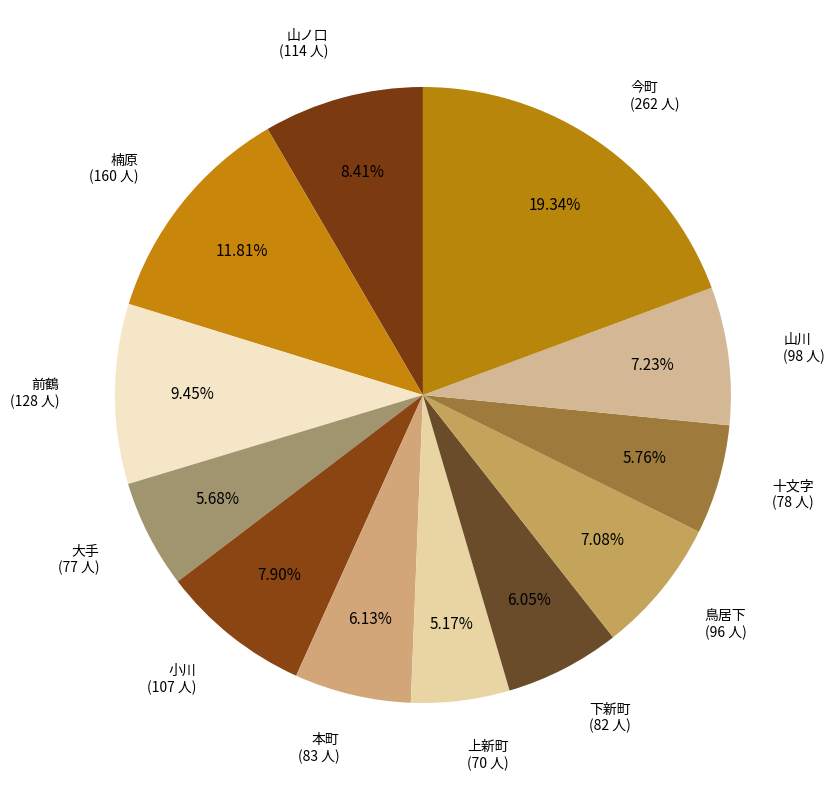

To the nearest percent, what is the average slice percentage?

8%